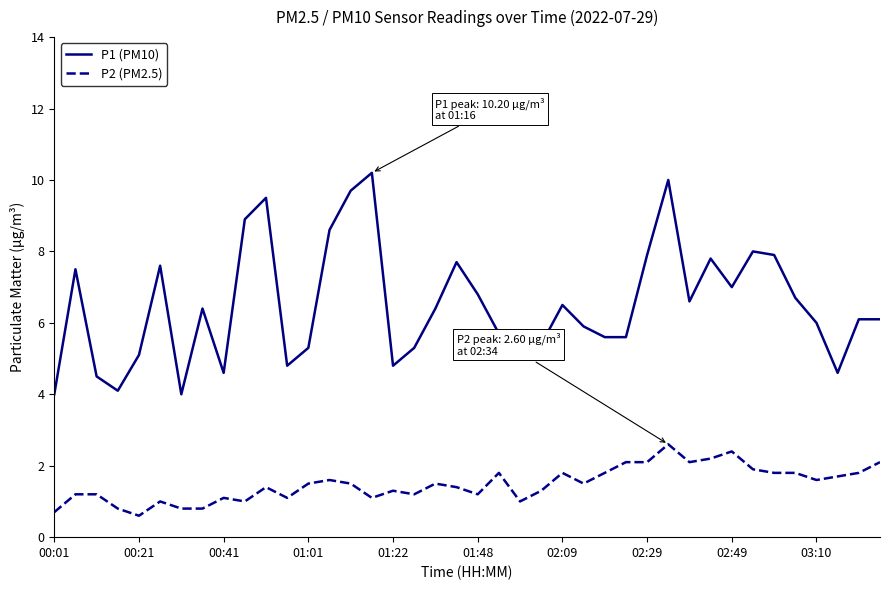

What is the difference between the maximum and minimum values in the P2 (PM2.5) series?

2.0